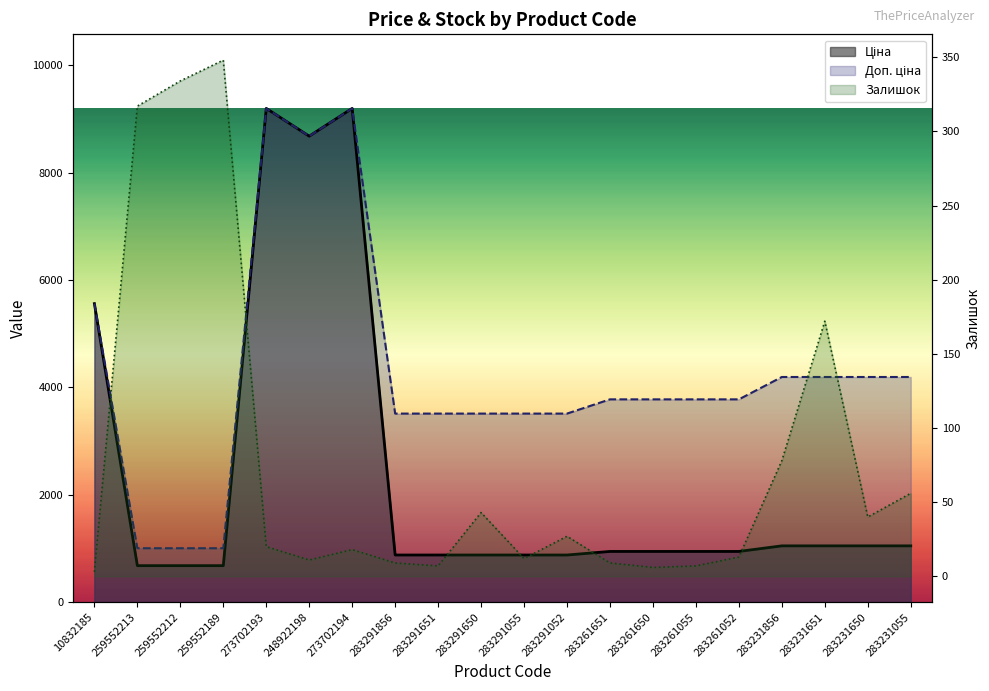

What is the difference between the highest and lowest values at 283231856?

4115.5